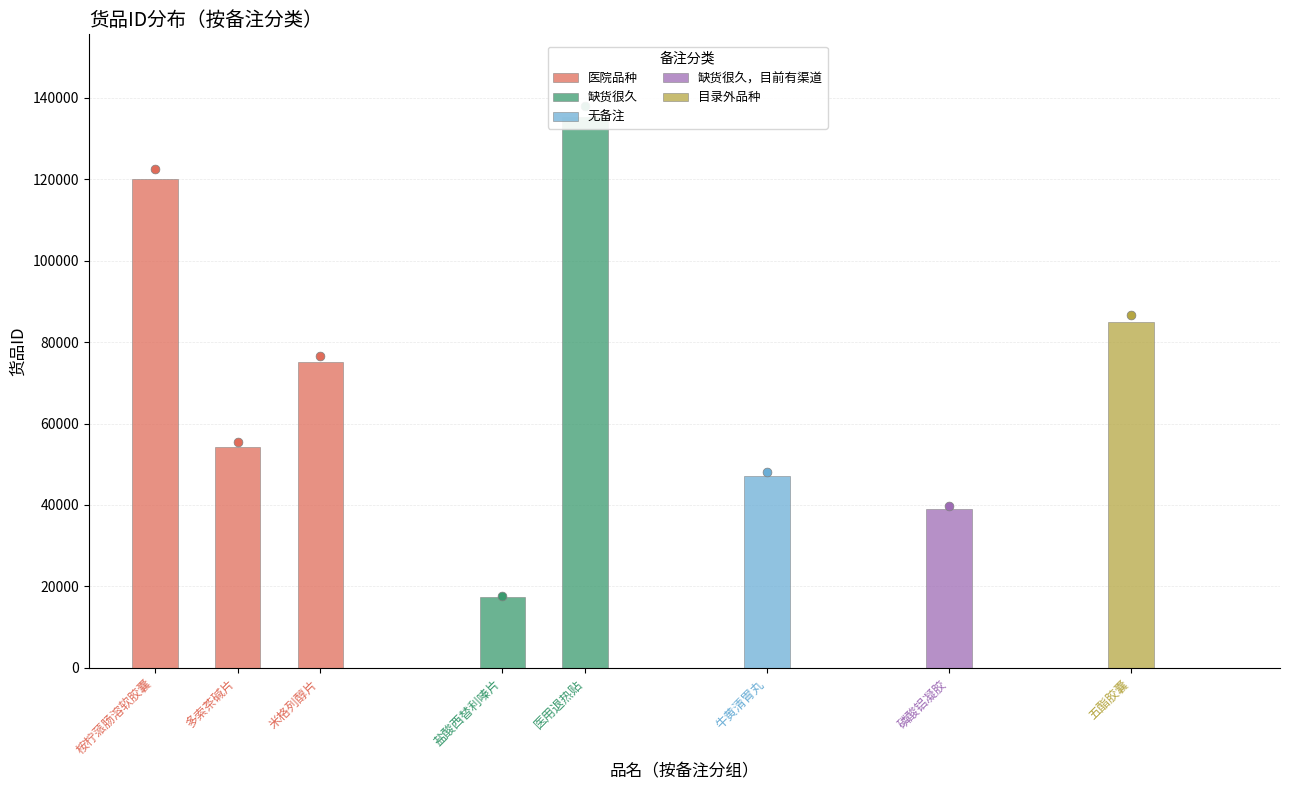

What is the change in value from 缺货很久，目前有渠道 to 目录外品种，若需求门店多。可申请进目录?

+45913